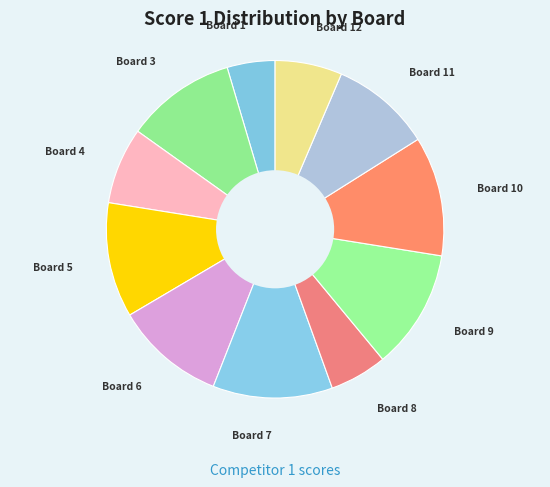

Which has a higher value, Board 3 or Board 7?

Board 7